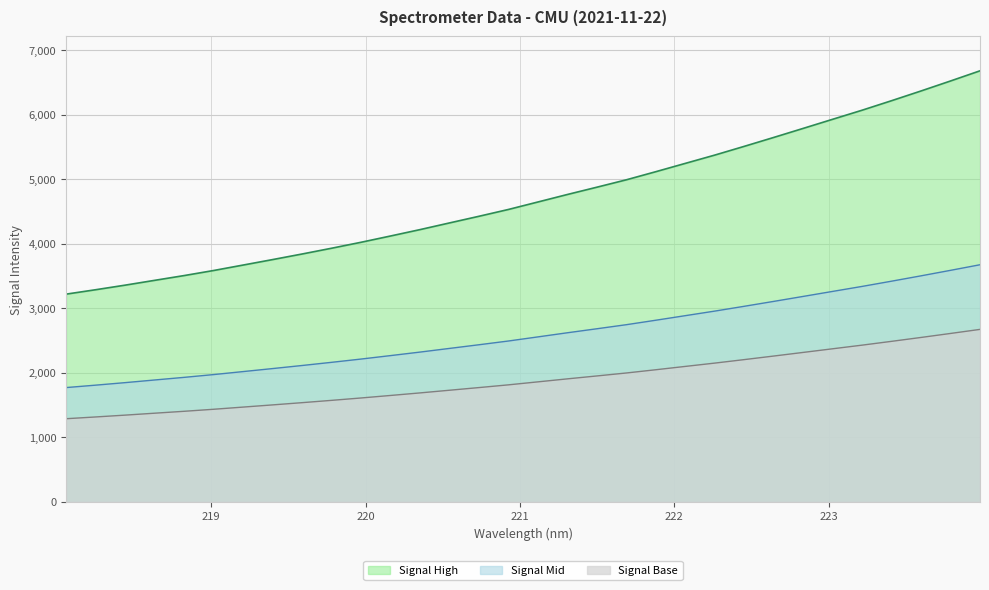

Reading right to left, list all the values displayed in this chart.

223.9802=6680.8	223.7895=6523.4	223.5987=6368.8	223.408=6218.0	223.2172=6070.6	223.0264=5929.9	222.8355=5788.7	222.6447=5648.4	222.4538=5510.3	222.263=5375.0	222.0721=5246.4	221.8812=5117.6	221.6902=4991.8	221.4993=4877.1	221.3083=4764.1	221.1174=4647.9	220.9264=4532.0	220.7354=4426.2	220.5444=4323.1	220.3533=4219.4	220.1623=4120.4	219.9712=4023.0	219.7801=3930.5	219.589=3841.1	219.3979=3754.5	219.2067=3669.6	219.0156=3585.1	218.8244=3506.6	218.6332=3432.5	218.442=3357.9	218.2508=3286.9	218.0596=3218.6